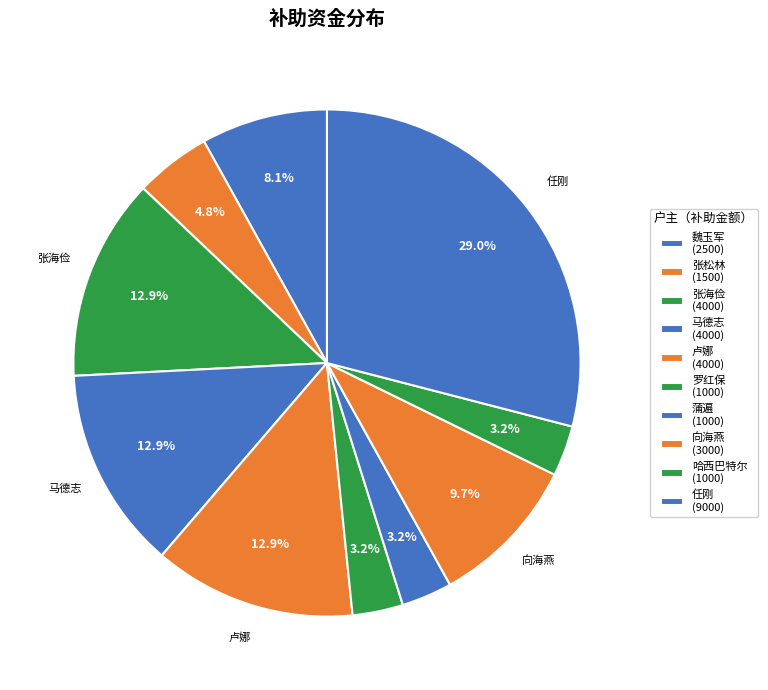

What portion of the pie excludes 马德志?

87.1%